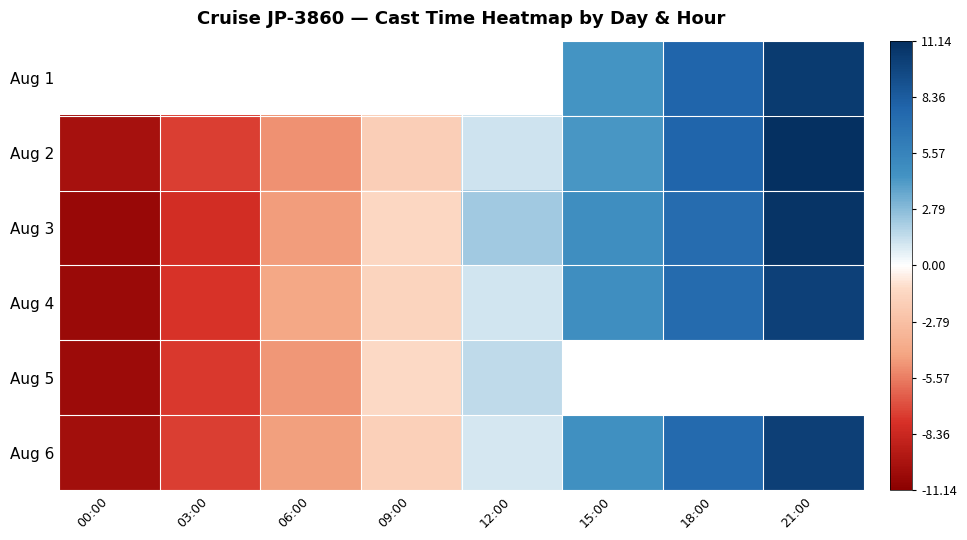

Which series changed the most between 06:00 and 21:00?

Aug 2